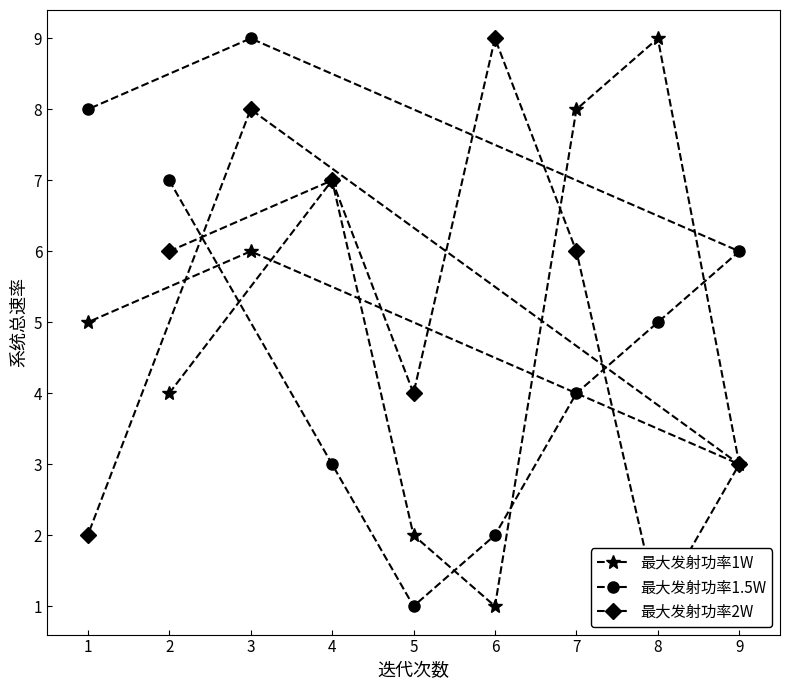

Is the value of 最大发射功率1.5W at 2 greater than the value of 最大发射功率1W at 9?

Yes